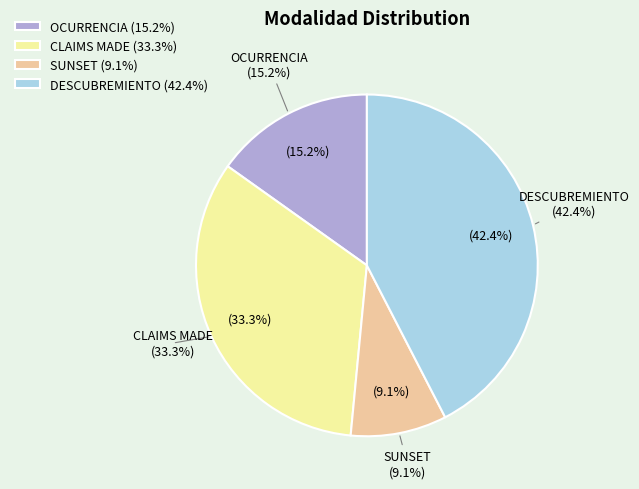

Count the number of slices in the pie.

4